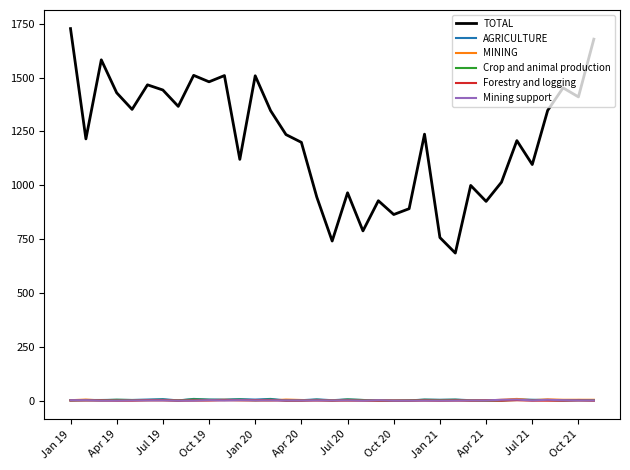

True or false: TOTAL and Crop and animal production cross at least once.

False